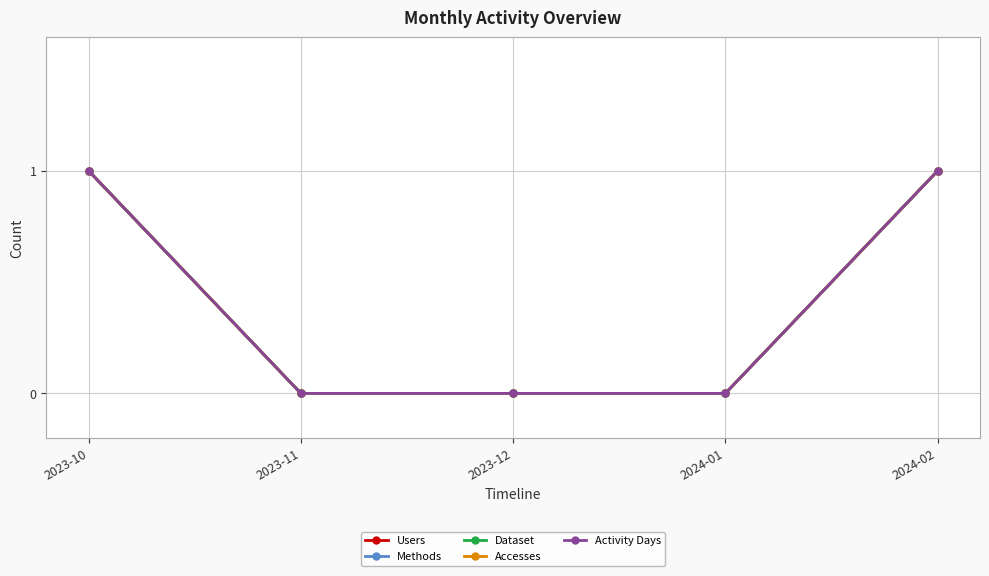

At which label is Activity Days closest to 0?

2023-11